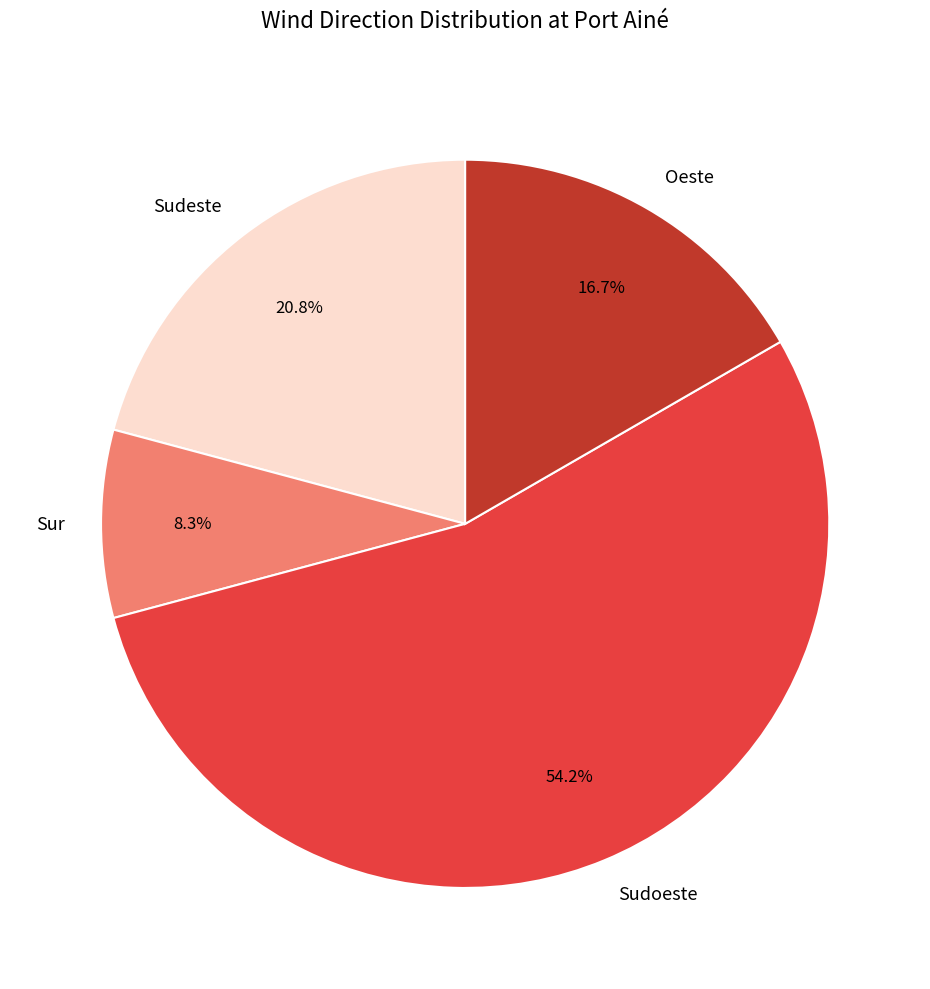

Is there a majority slice in this chart?

Yes